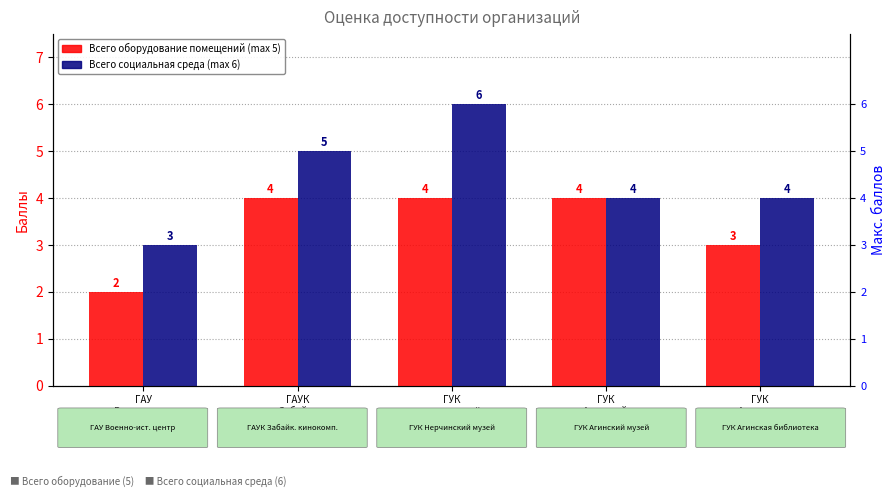

Reading right to left, extract all data points from this chart.

Всего оборудование (5): 3	4	4	4	2
Всего социальная среда (6): 4	4	6	5	3